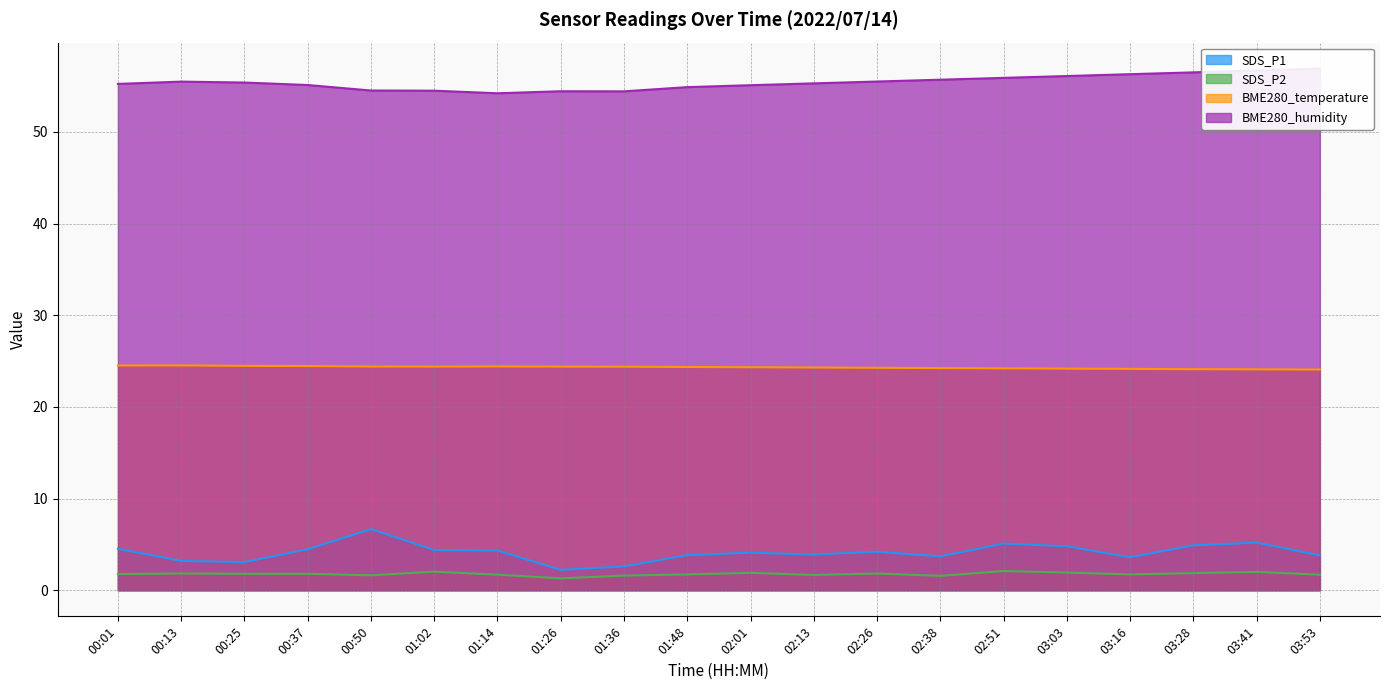

True or false: BME280_temperature and SDS_P2 cross at least once.

False